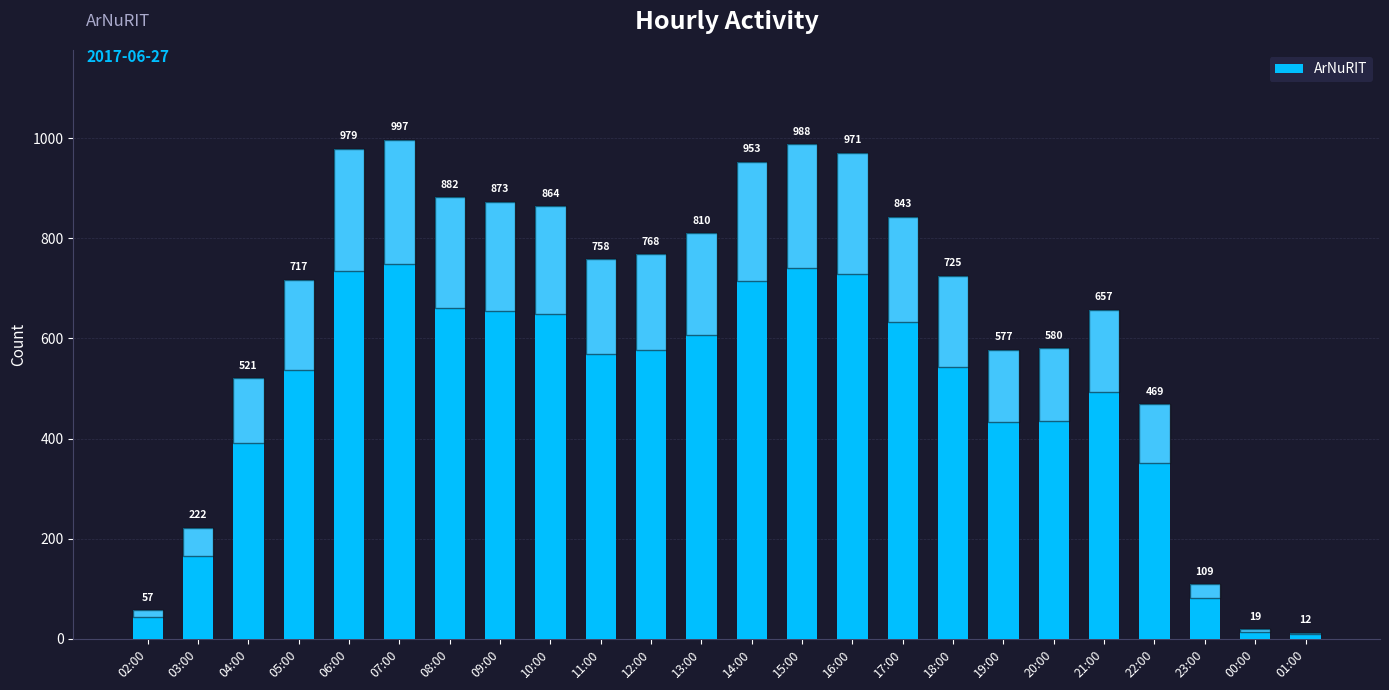

How many distinct data groups are displayed?

1